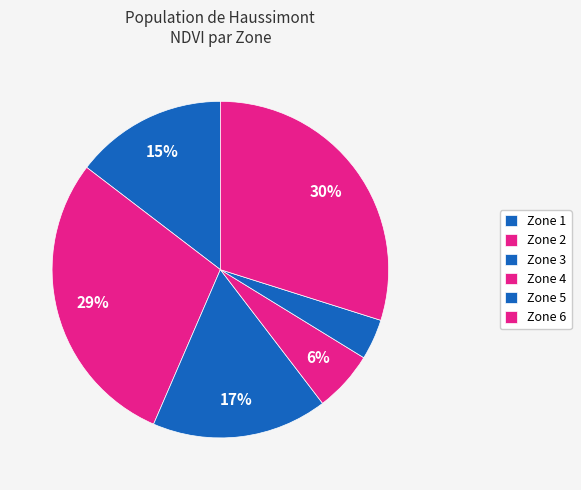

Which slice is the smallest?

Zone 5